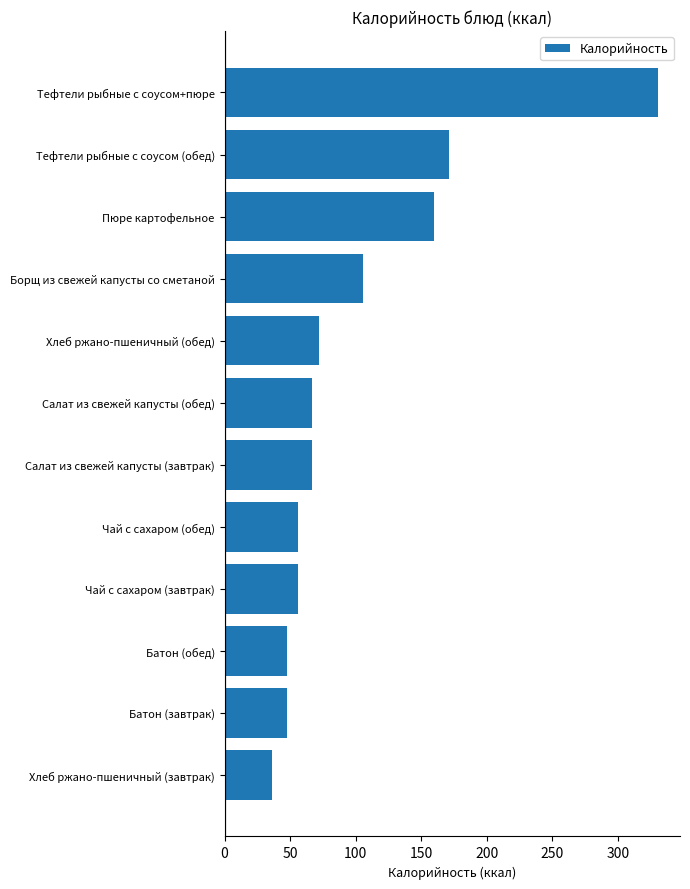

Reading bottom to top, what are all the values shown in this chart?

36	48	48	56	56	67	67	72	106	160	171	331